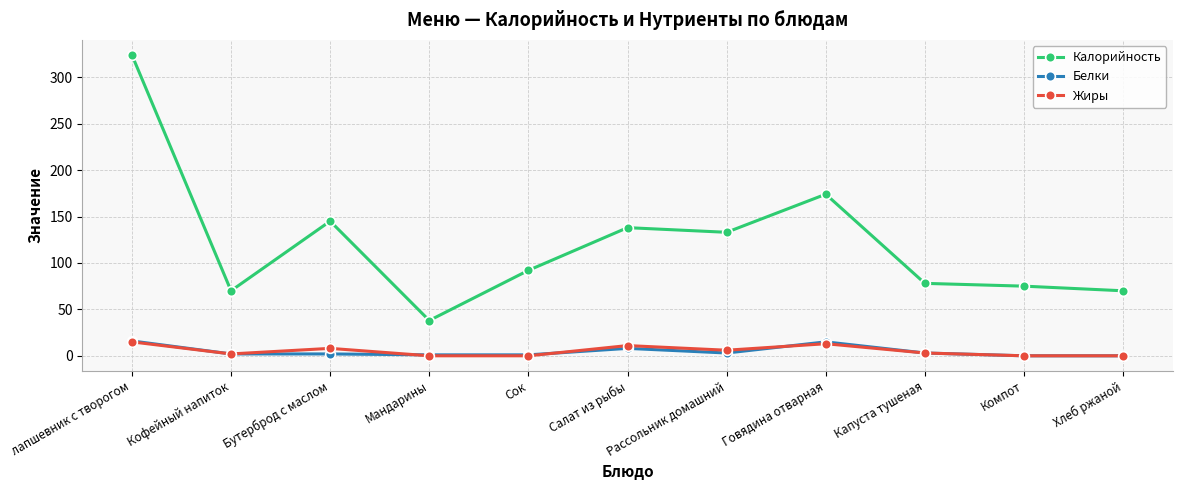

What is the label of the 8th point from the right?

Мандарины